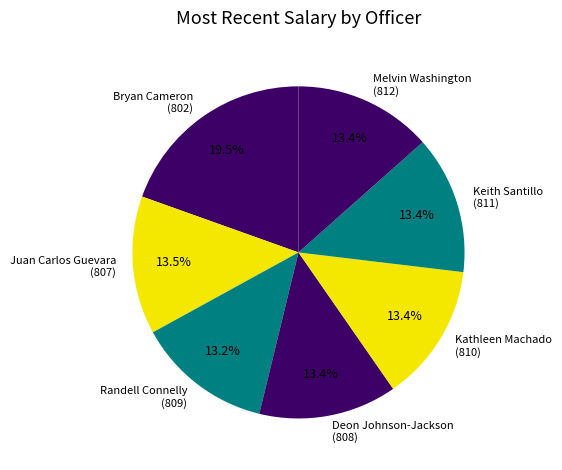

Count the number of slices in the pie.

7